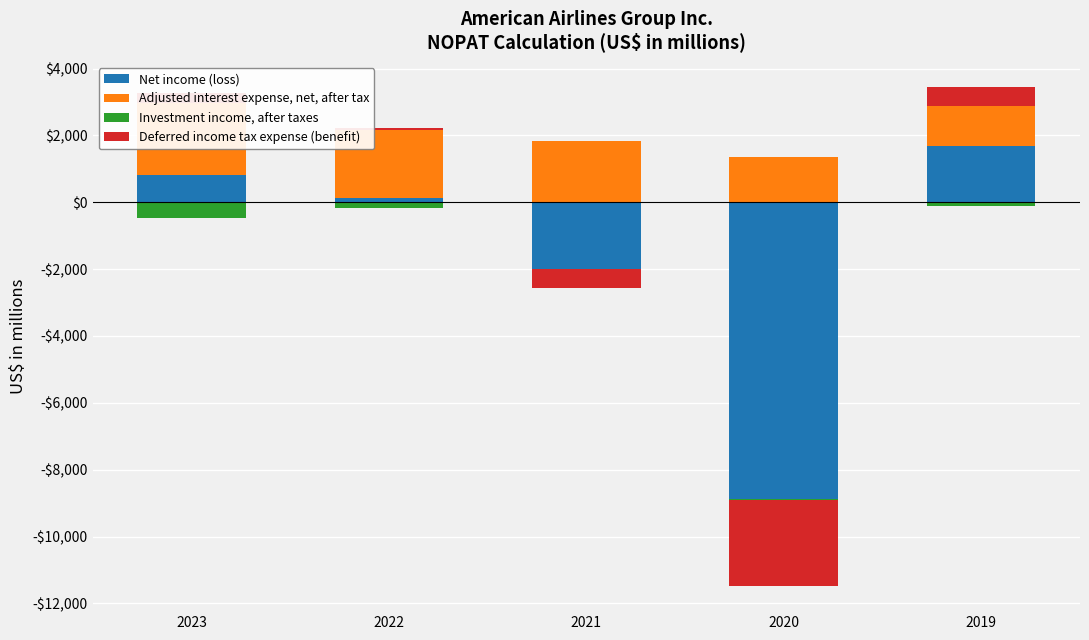

What are all the series names shown in the legend?

Net income (loss), Adjusted interest expense, net, after tax, Investment income, after taxes, Deferred income tax expense (benefit)